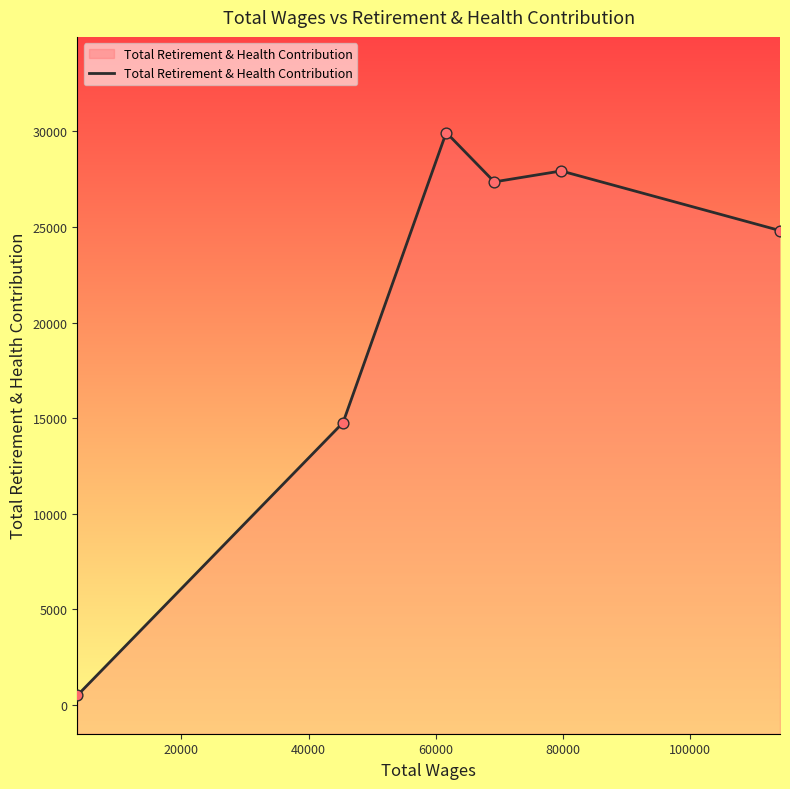

What is the ratio of the value at 80000 to the value at 60000?

1.0